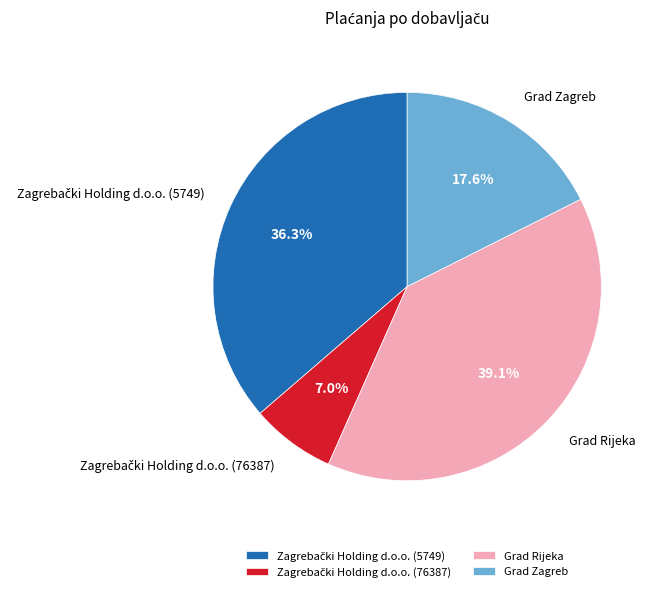

Between Grad Zagreb and Grad Rijeka, which is larger?

Grad Rijeka